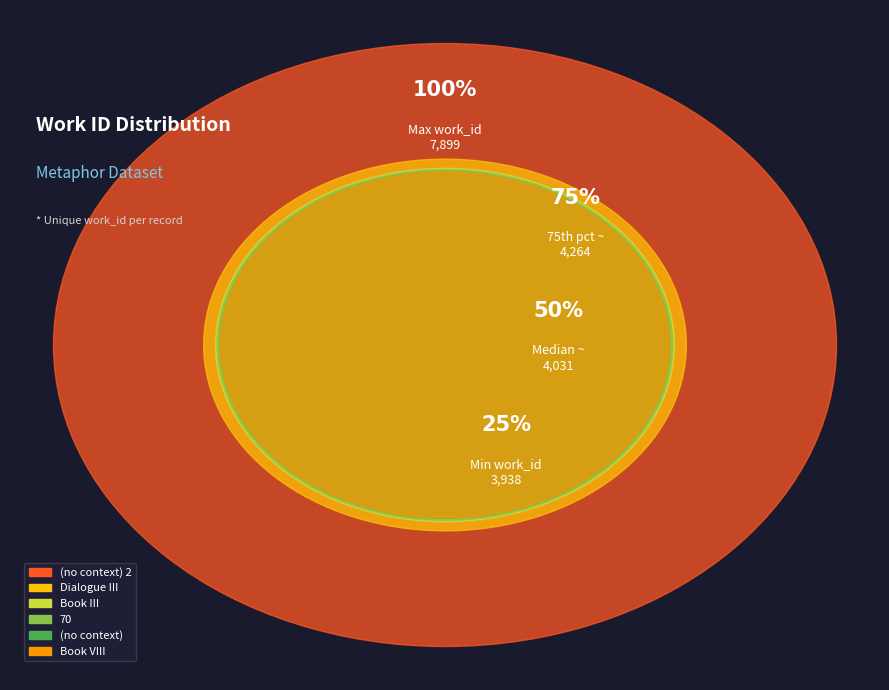

Approximately how many times larger is the value at Dialogue III compared to 70?

1.1